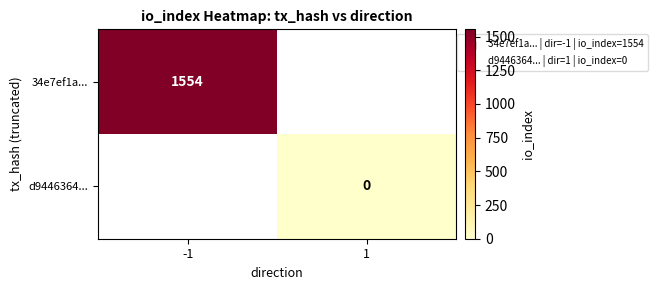

The 34e7ef1a... series shows 1554 at -1. True or false?

True